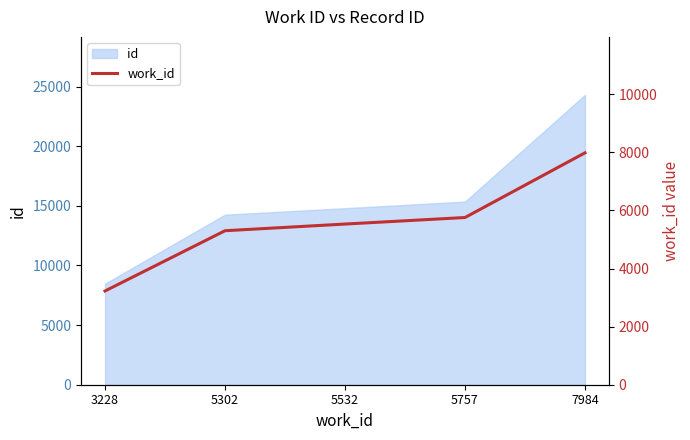

Where does the data first go above 5532?

5757